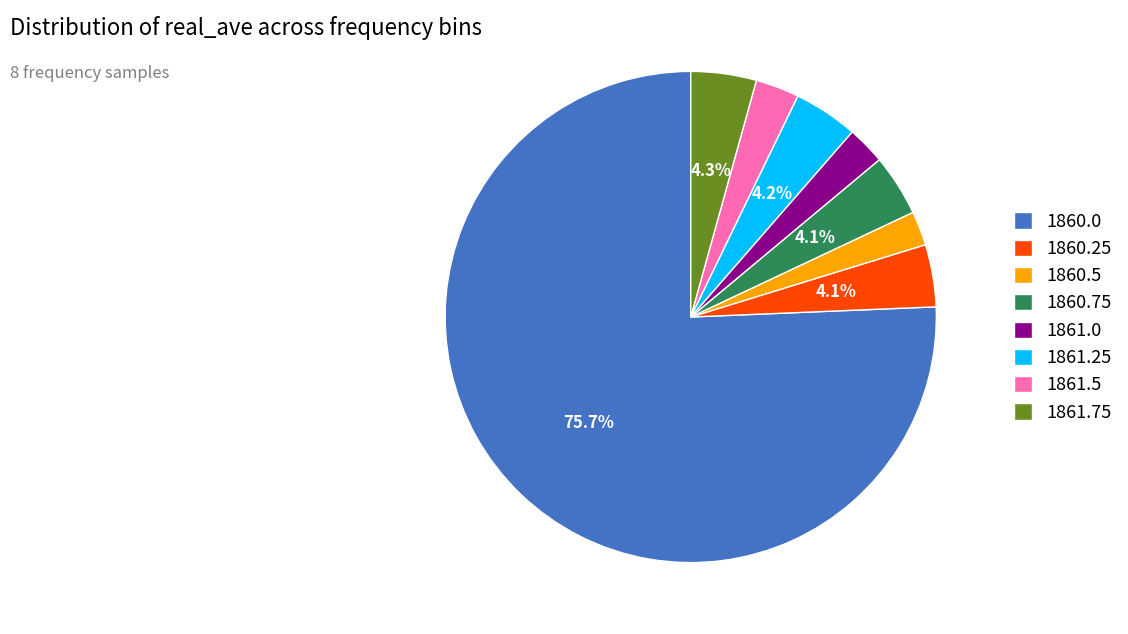

Is 1860.75 the majority of the pie?

No